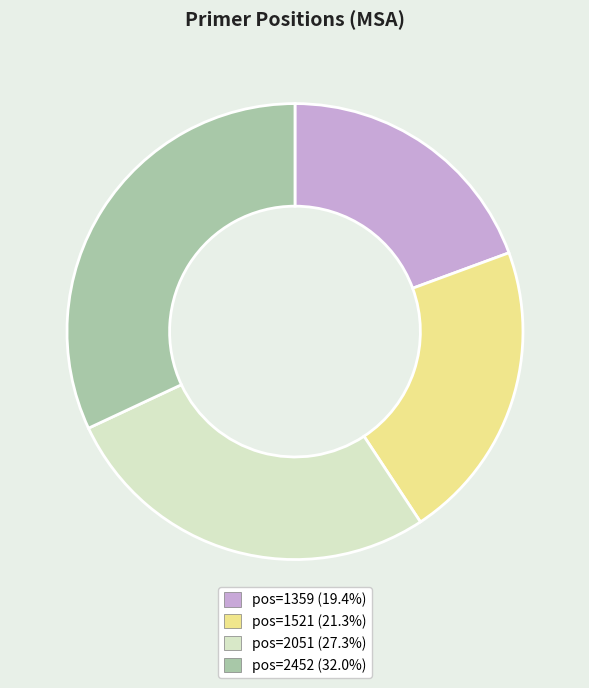

What is the ratio of the value at pos=1359 (19.4%) to the value at pos=1521 (21.3%)?

0.9